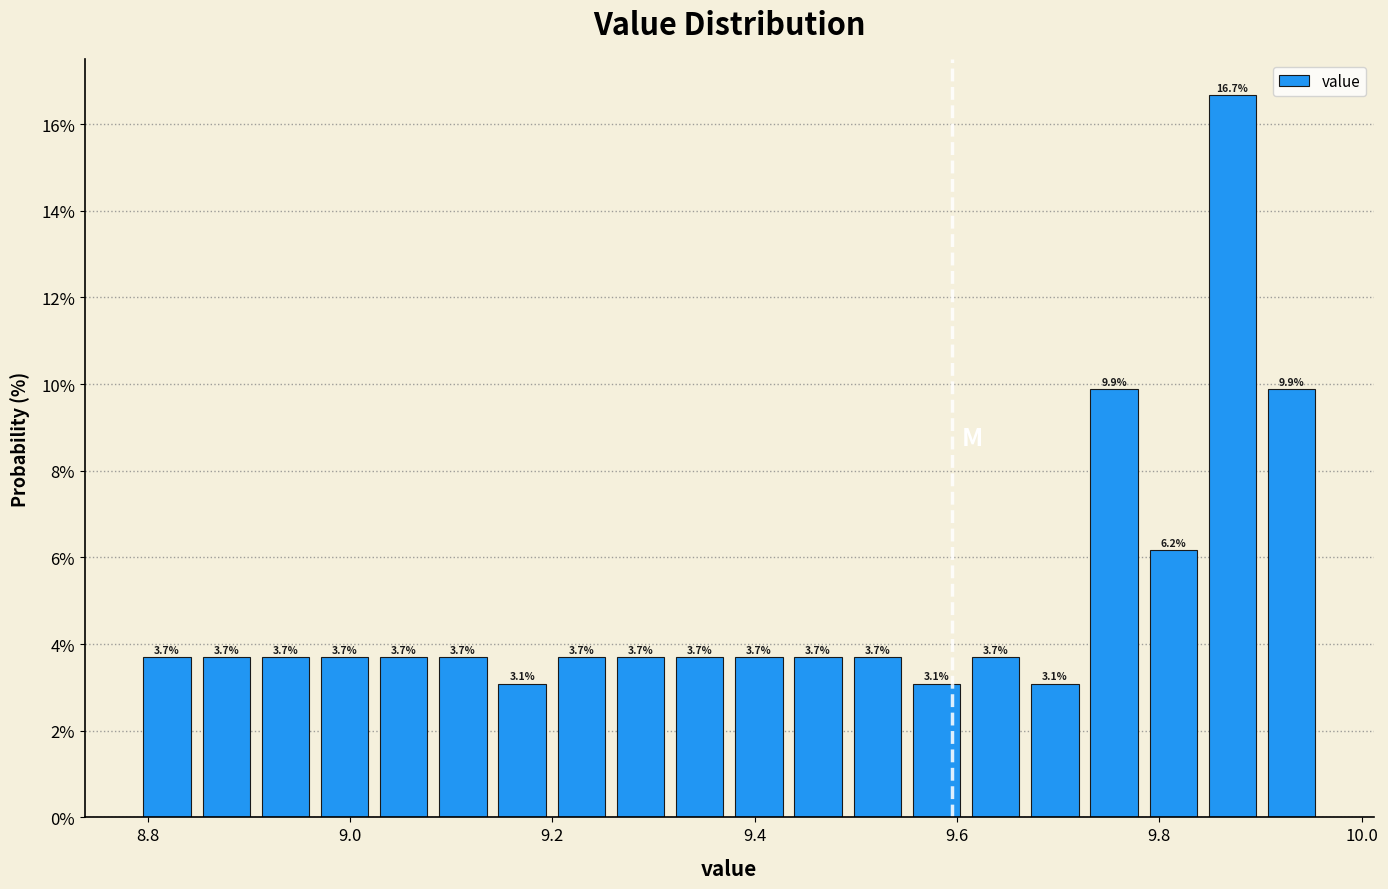

Around what value on the x-axis is the tallest bar? Give the approximate position of its centre, as read against the axis.

9.88